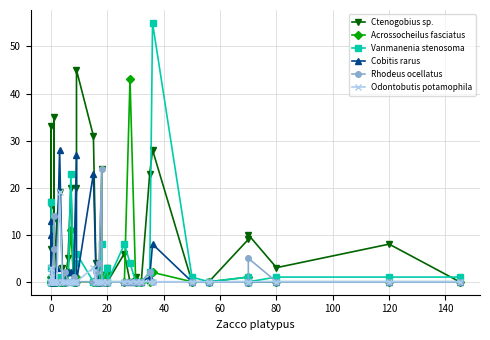

What are all the series names shown in the legend?

Ctenogobius sp., Acrossocheilus fasciatus, Vanmanenia stenosoma, Cobitis rarus, Rhodeus ocellatus, Odontobutis potamophila